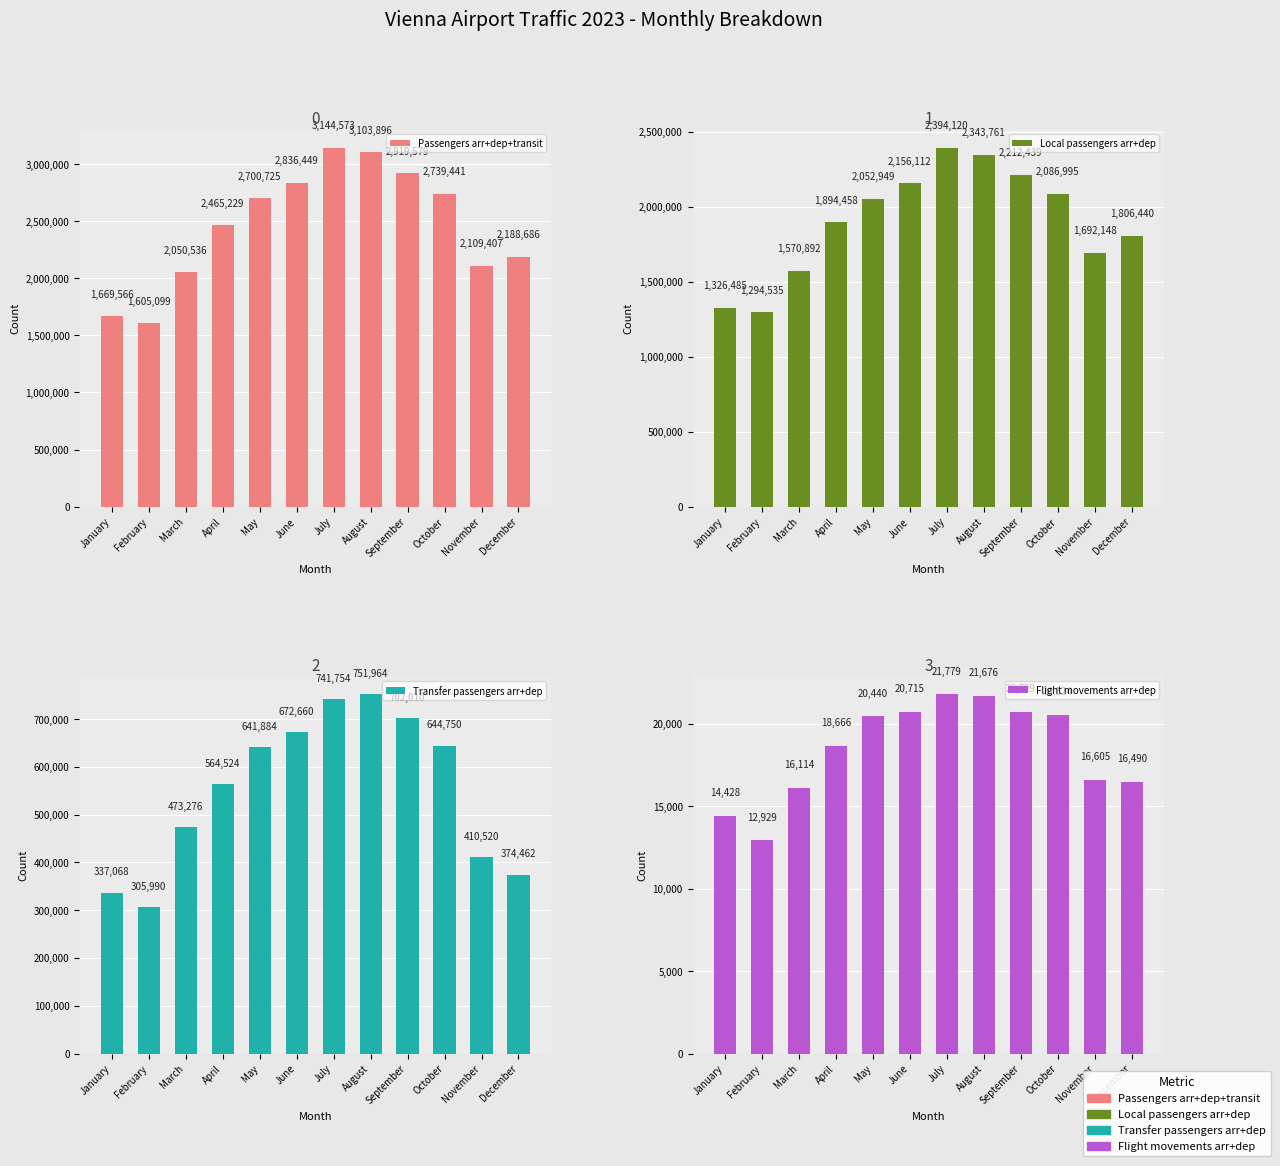

What are all the series names shown in the legend?

Passengers arr+dep+transit, Local passengers arr+dep, Transfer passengers arr+dep, Flight movements arr+dep